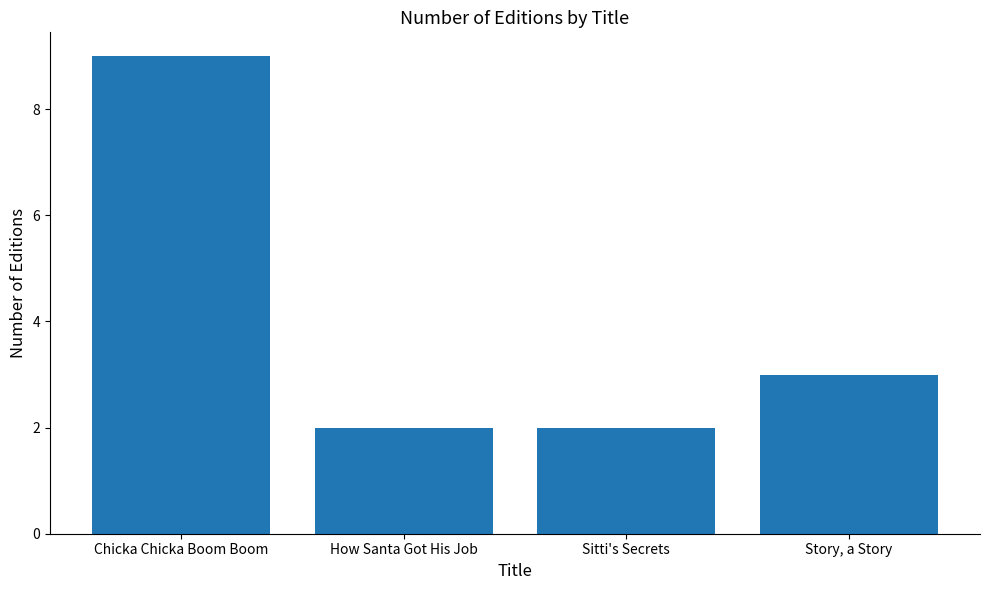

How many values are between 2 and 9?

4